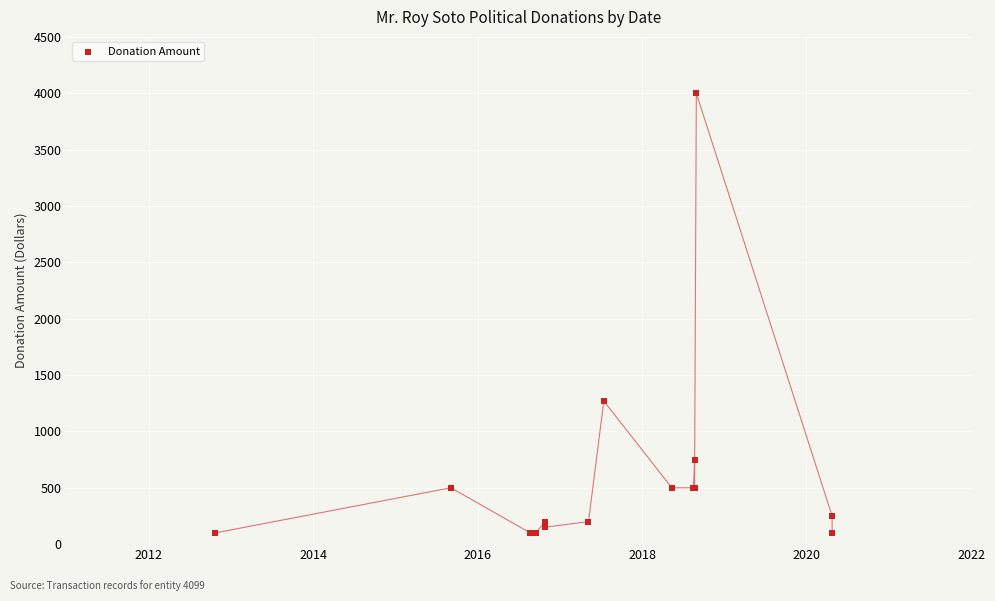

What Y value in the scatter plot is closest to 2050?

1270.2